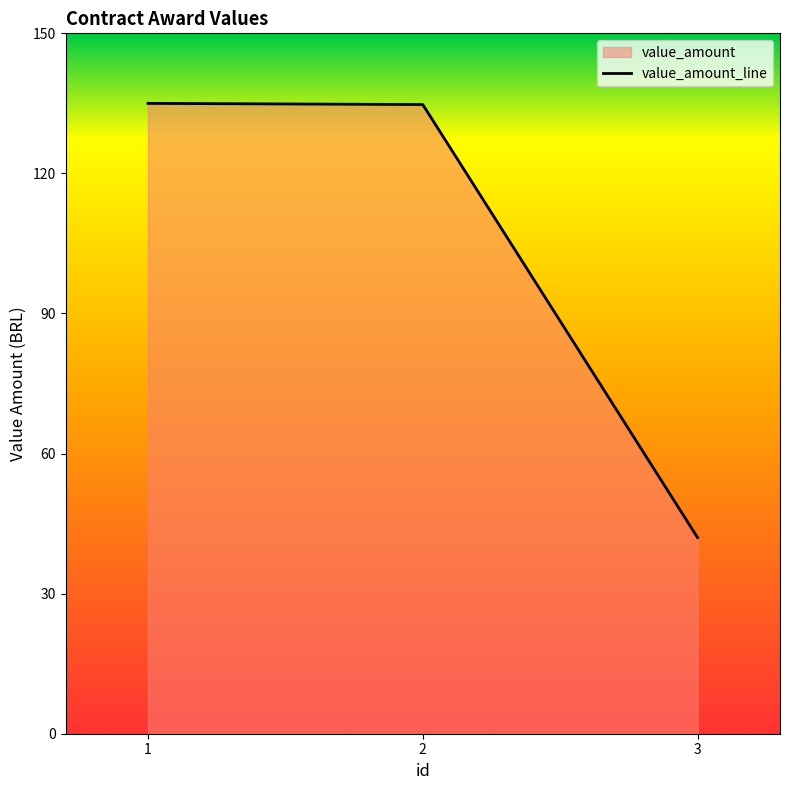

Reading right to left, transcribe all the data shown in this chart.

3=42.0	2=134.8	1=135.0